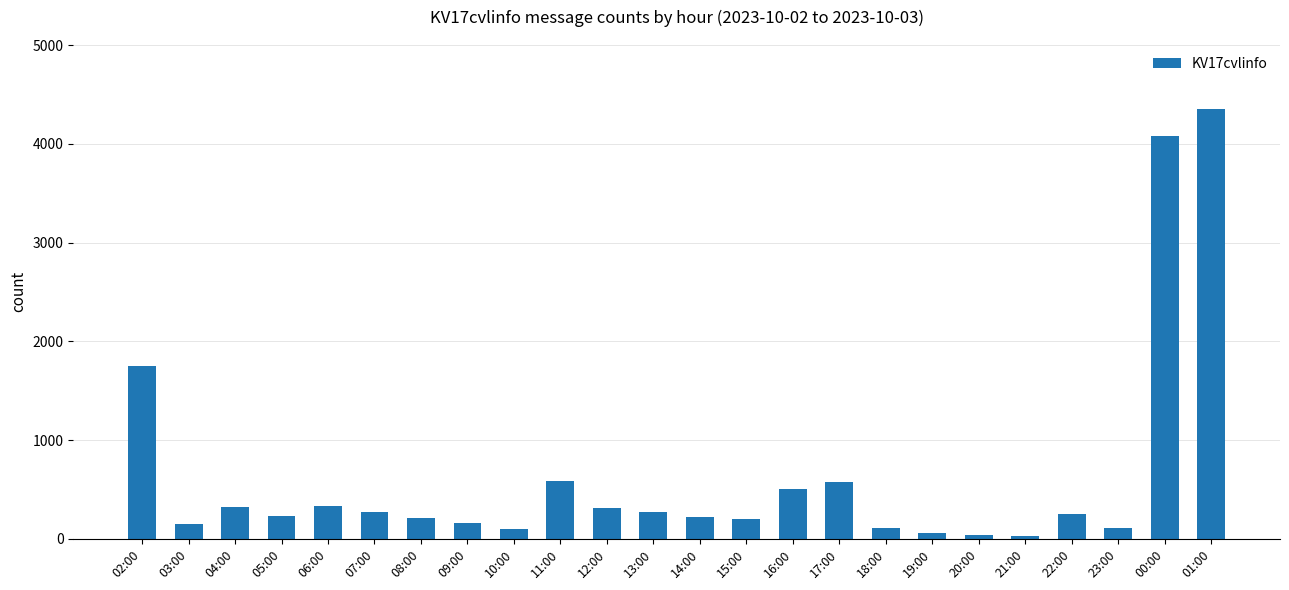

What is the average value?

636